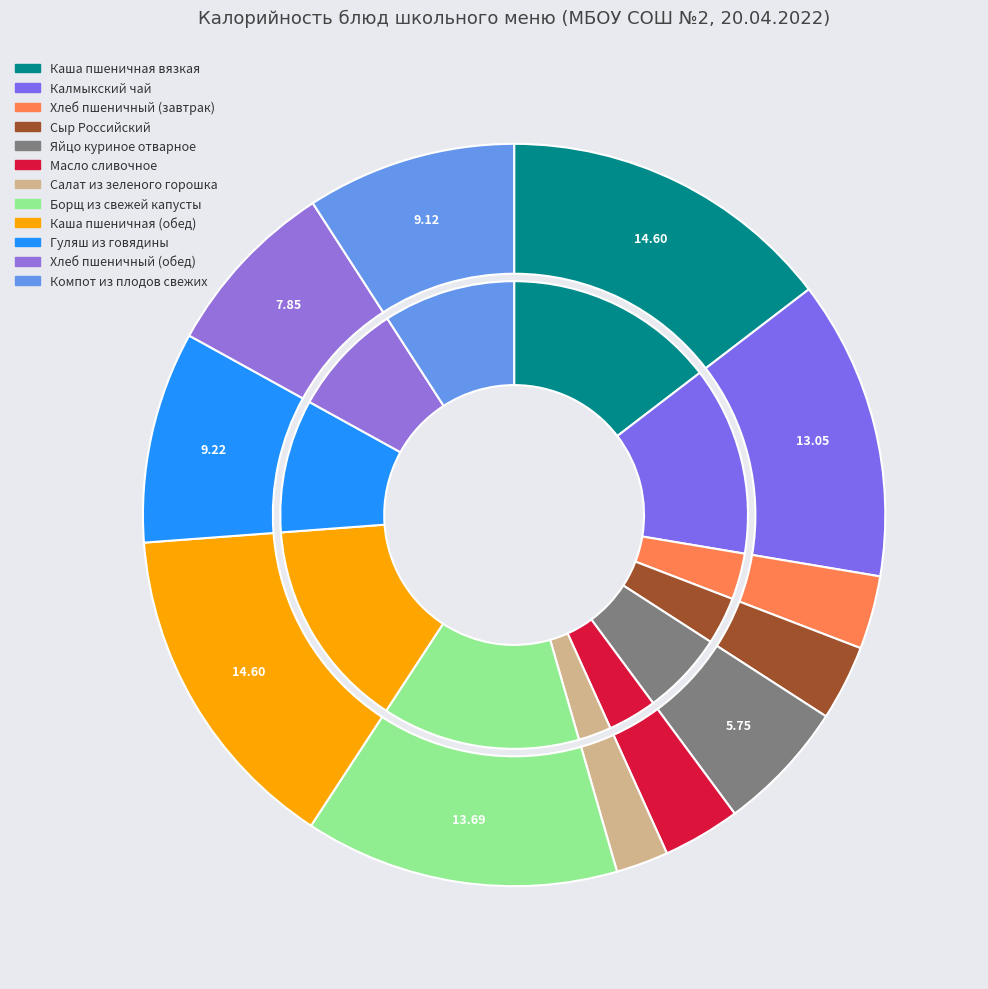

Which slice is the largest?

Каша пшеничная вязкая